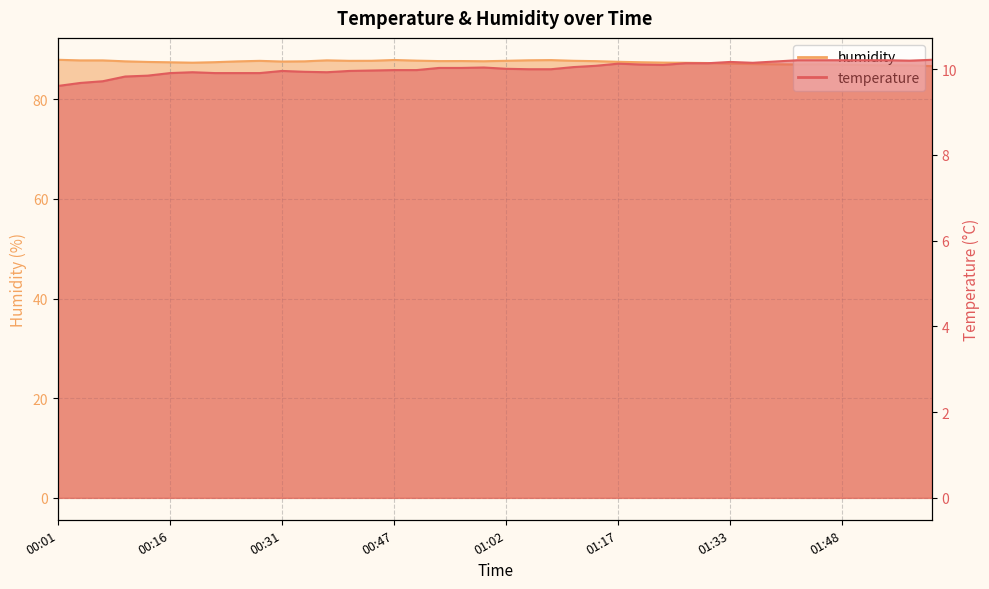

At which category does temperature reach its first local valley?

00:37